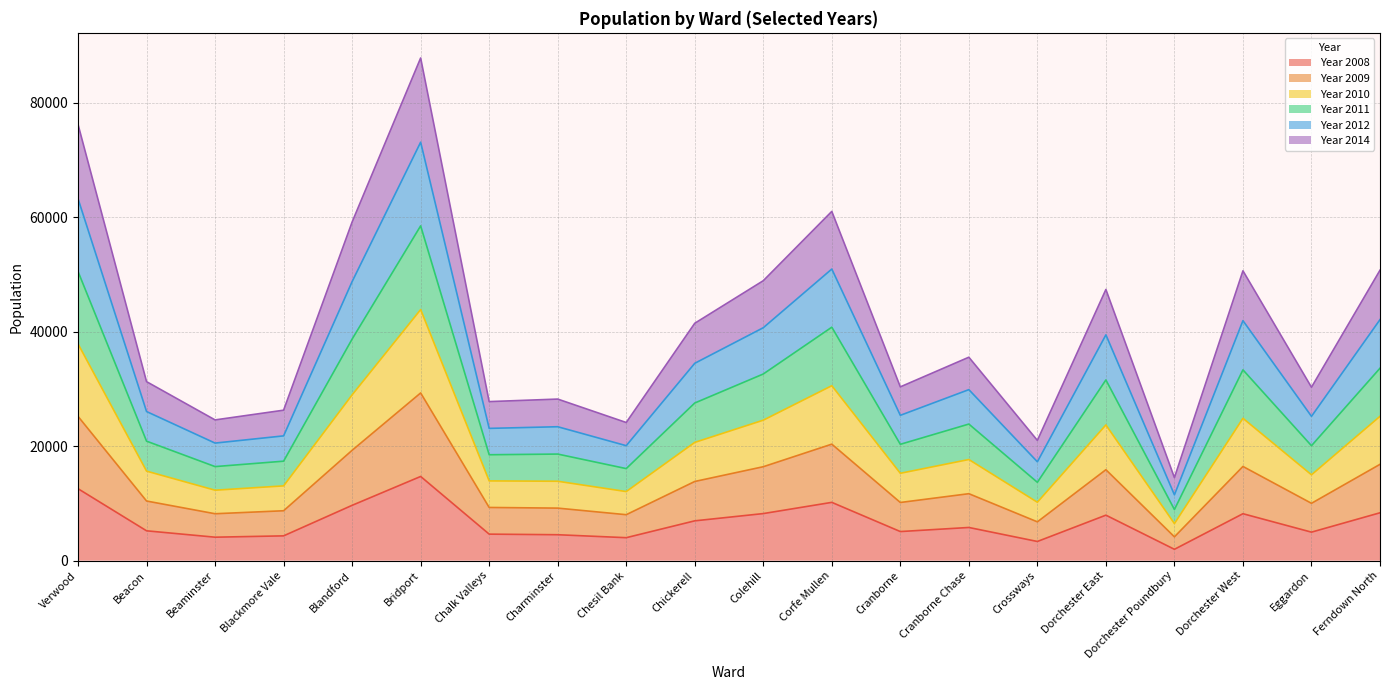

Which series has the largest range (max minus min)?

Year 2011